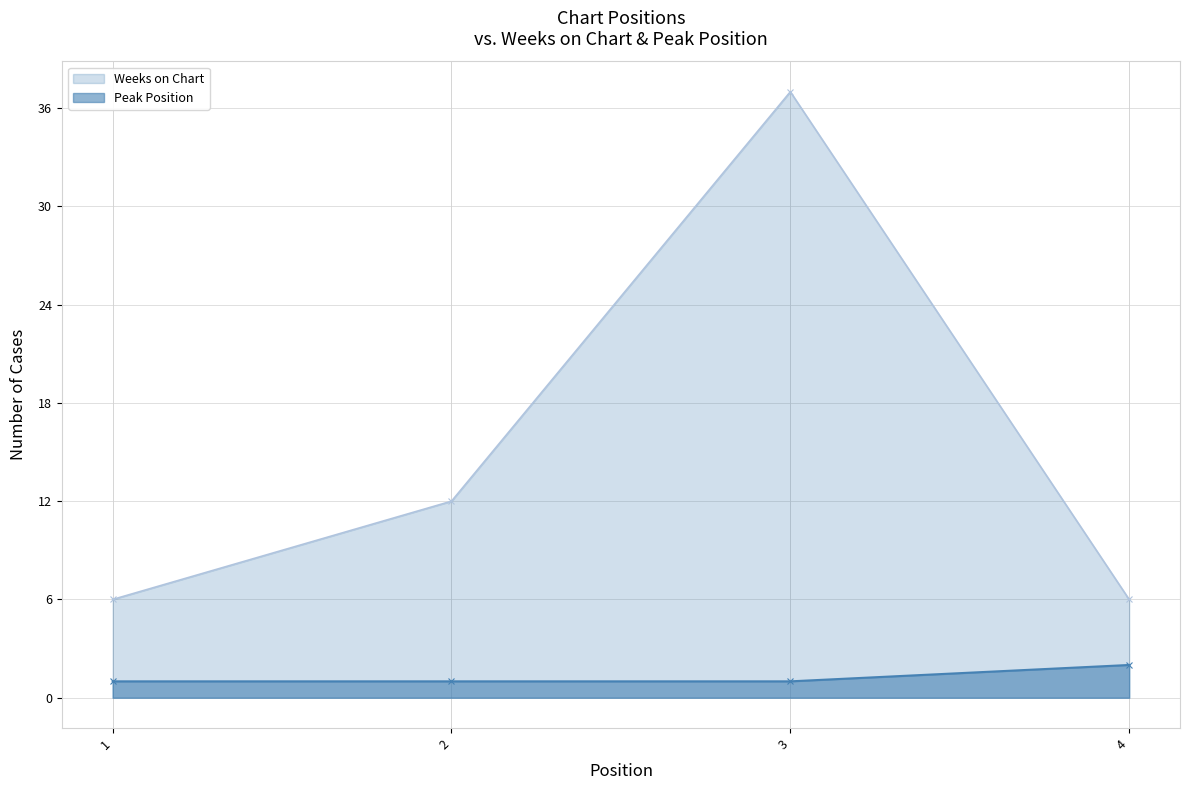

What is the spread (max minus min) of values at 1?

5